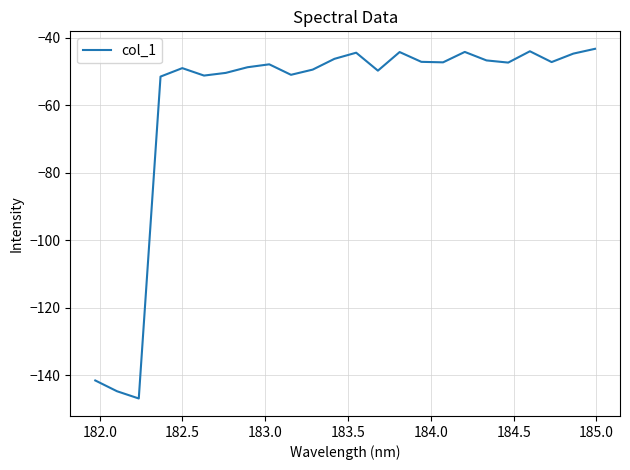

How many interior local peaks (higher than both neighbors) does the data have?

6